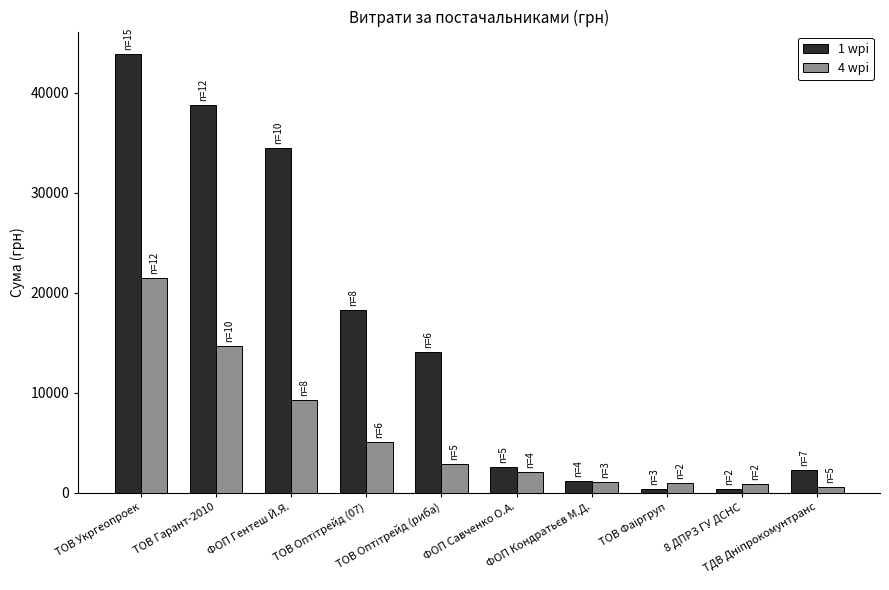

What is the difference between the second highest and second lowest values in the 4 wpi series?

13801.0